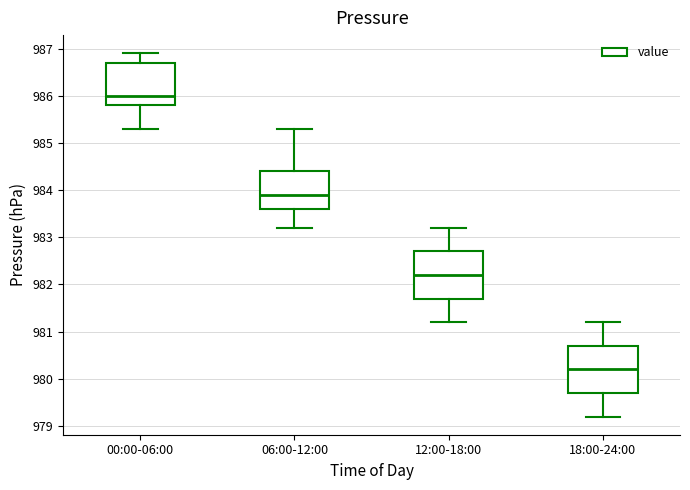

Reading left to right, read every box against the y-axis: the position of its median line, the range the box covers, and the ends of its whiskers. The values are not printed on the chart, so give them approximately, as read against the axis.

00:00-06:00: median 986.0, box 985.8 to 986.7, whiskers 985.3 to 986.9
06:00-12:00: median 983.9, box 983.6 to 984.4, whiskers 983.2 to 985.3
12:00-18:00: median 982.2, box 981.7 to 982.7, whiskers 981.2 to 983.2
18:00-24:00: median 980.2, box 979.7 to 980.7, whiskers 979.2 to 981.2